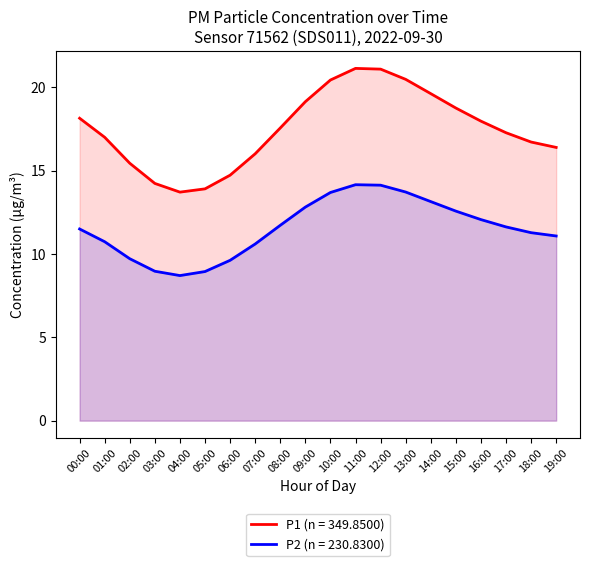

Approximately how many times larger is the value at 07:00 compared to 10:00?

0.8